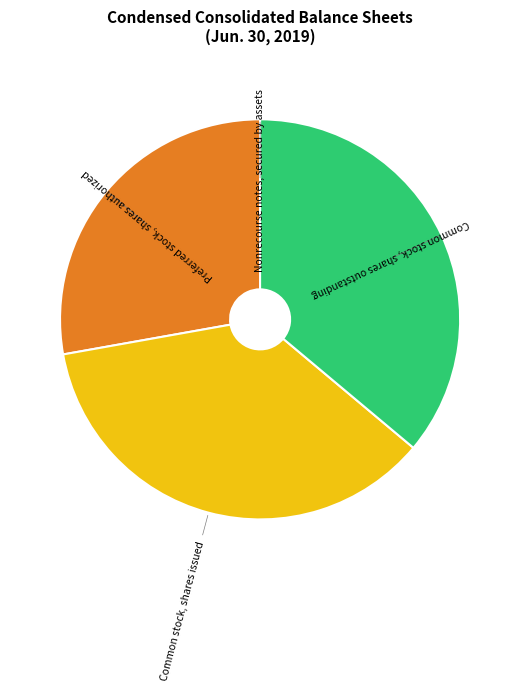

Does Common stock, shares outstanding account for over 50% of the chart?

No